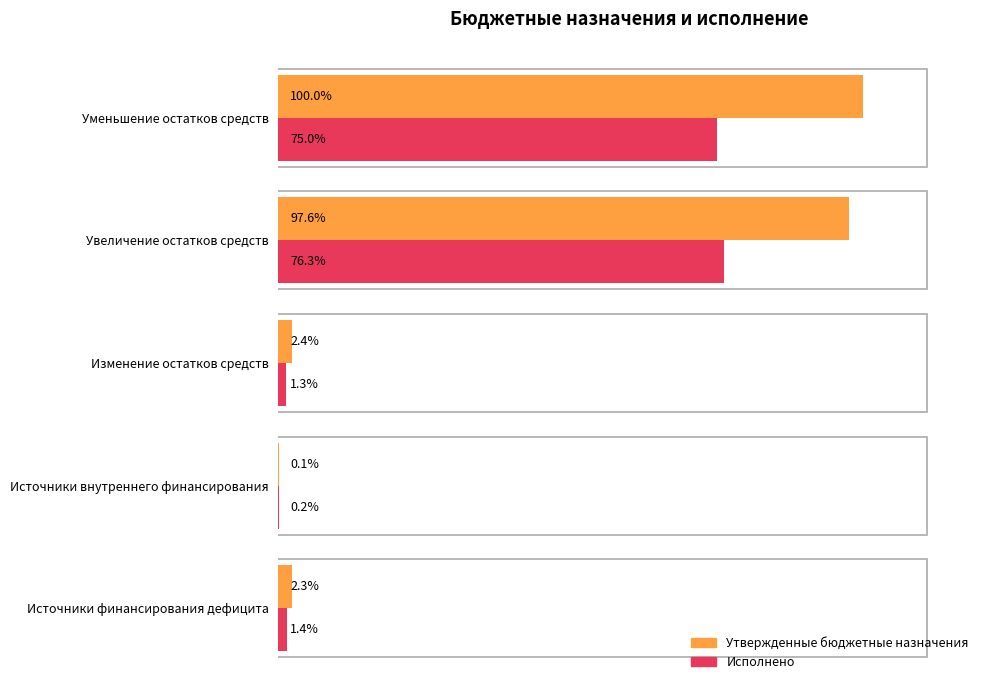

Between Увеличение остатков средств and Уменьшение остатков средств, which series saw the biggest shift?

Утвержденные бюджетные назначения